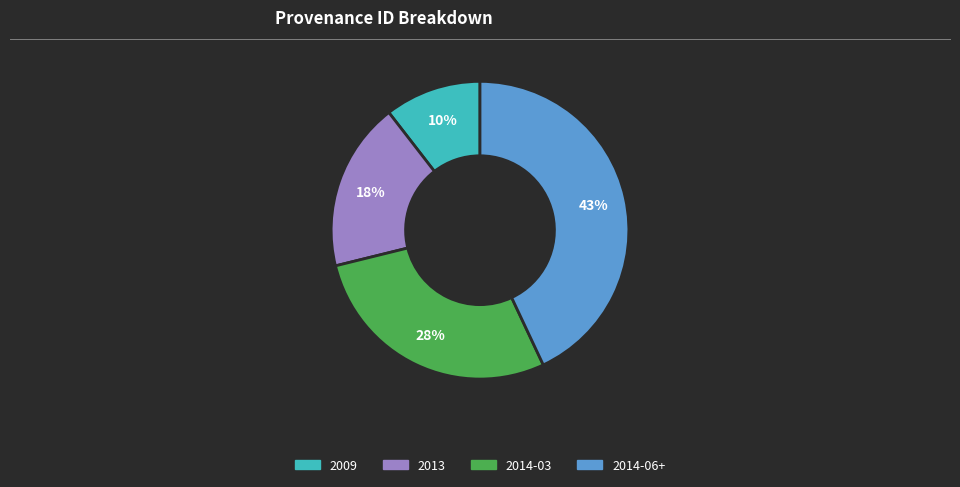

Does any single category account for the majority?

No